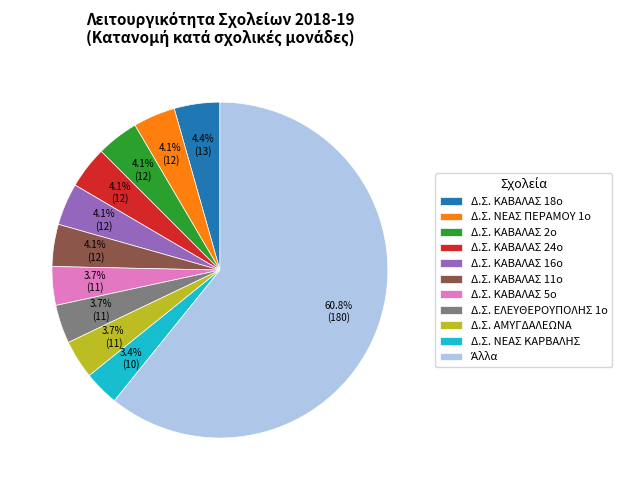

What is the ratio of the value at Δ.Σ. ΝΕΑΣ ΠΕΡΑΜΟΥ 1ο to the value at Δ.Σ. ΚΑΒΑΛΑΣ 18ο?

0.9